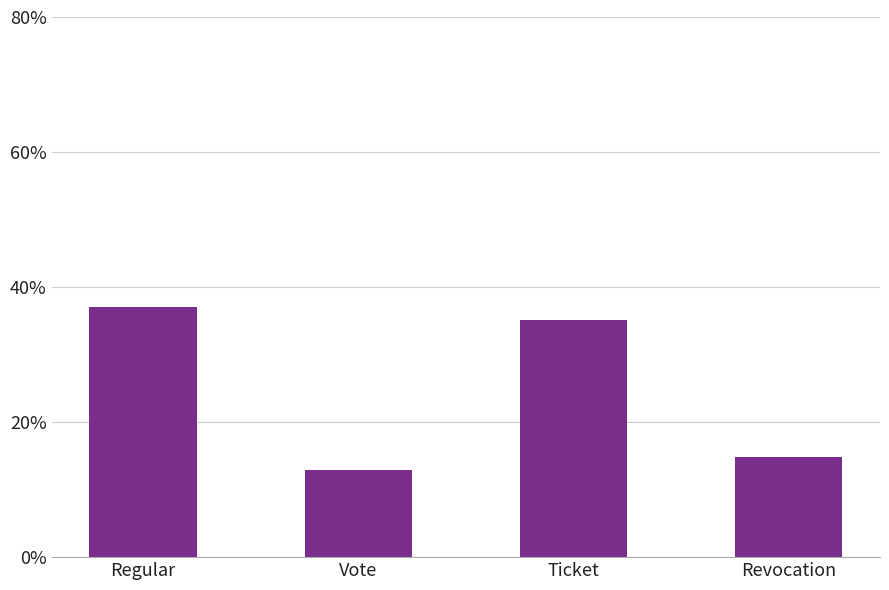

What position from the right is Regular?

4